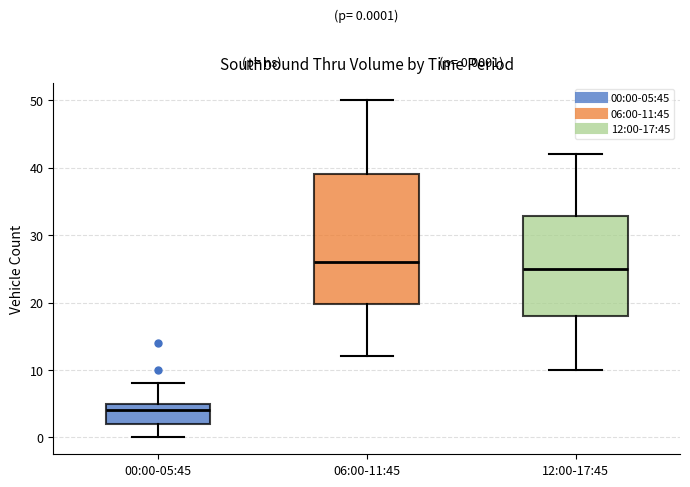

Which box has the lowest median line?

00:00-05:45